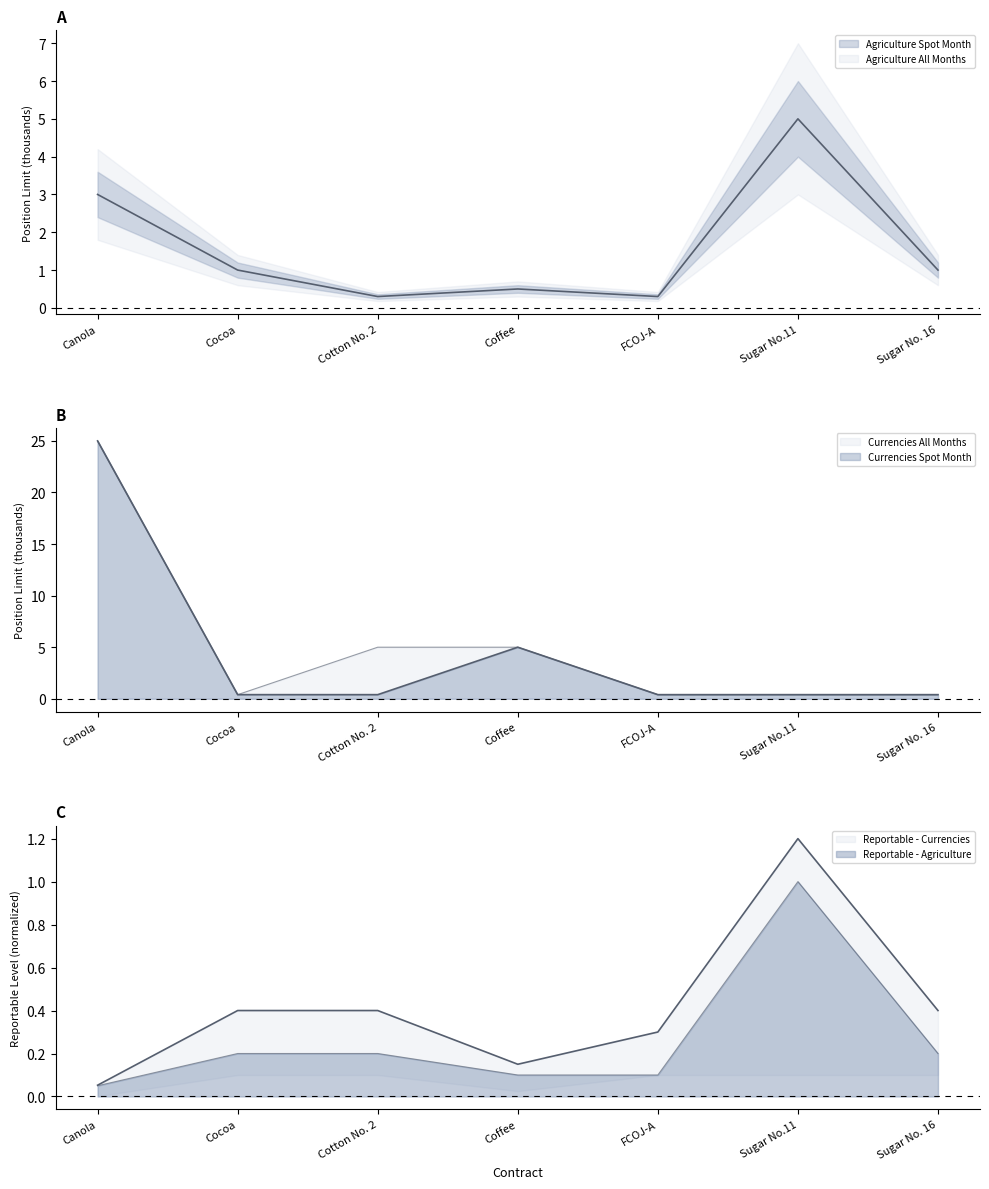

Which series has the widest spread of values?

Currencies